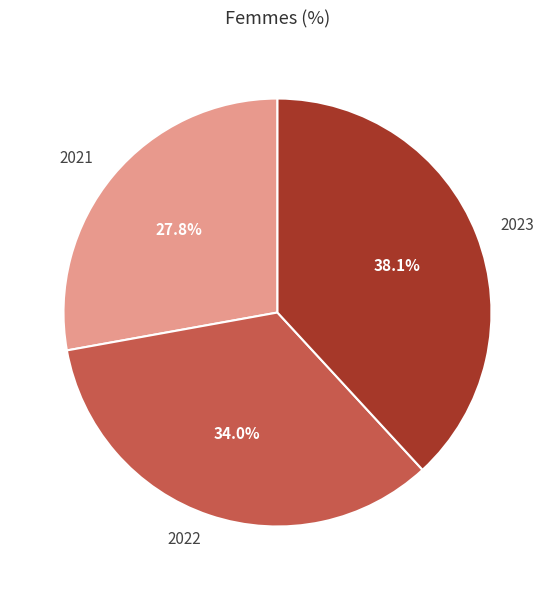

What is the total percentage of 2022 and 2023?

72.2%